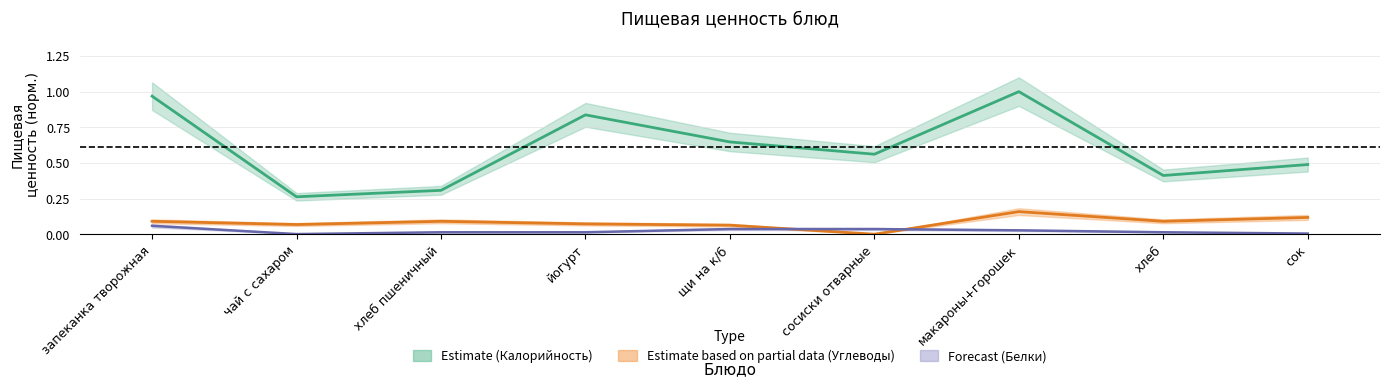

At which category does the chart reach its peak across all series?

макароны+горошек